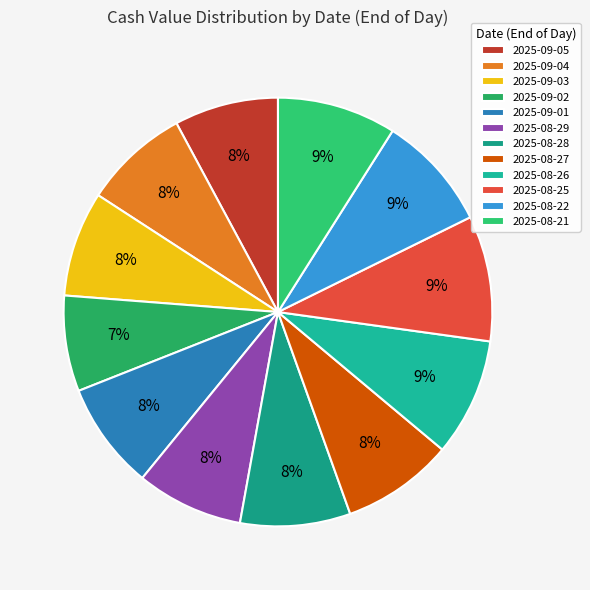

Rank the categories by value from highest to lowest.

2025-08-25, 2025-08-21, 2025-08-26, 2025-08-22, 2025-08-27, 2025-08-28, 2025-09-01, 2025-08-29, 2025-09-04, 2025-09-03, 2025-09-05, 2025-09-02